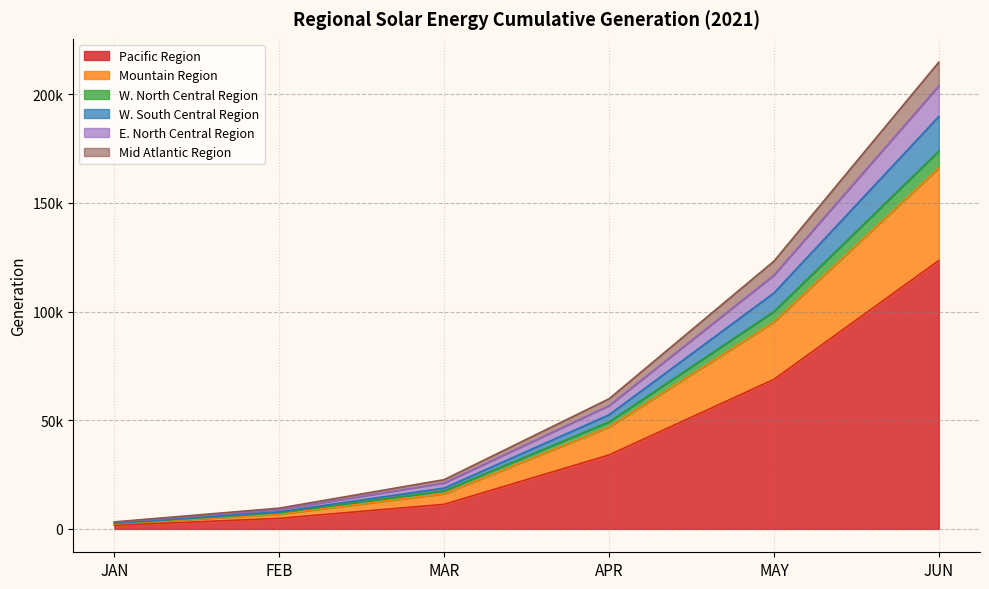

What is the difference between the highest and lowest values at MAR?

11354.8